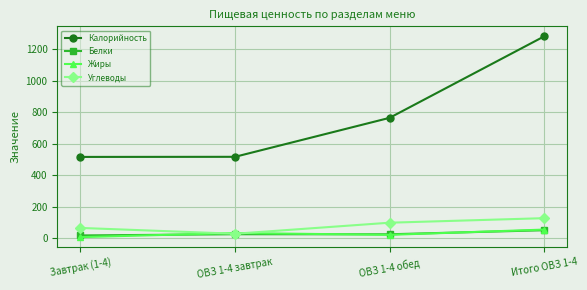

What is the maximum value for Белки?

51.1